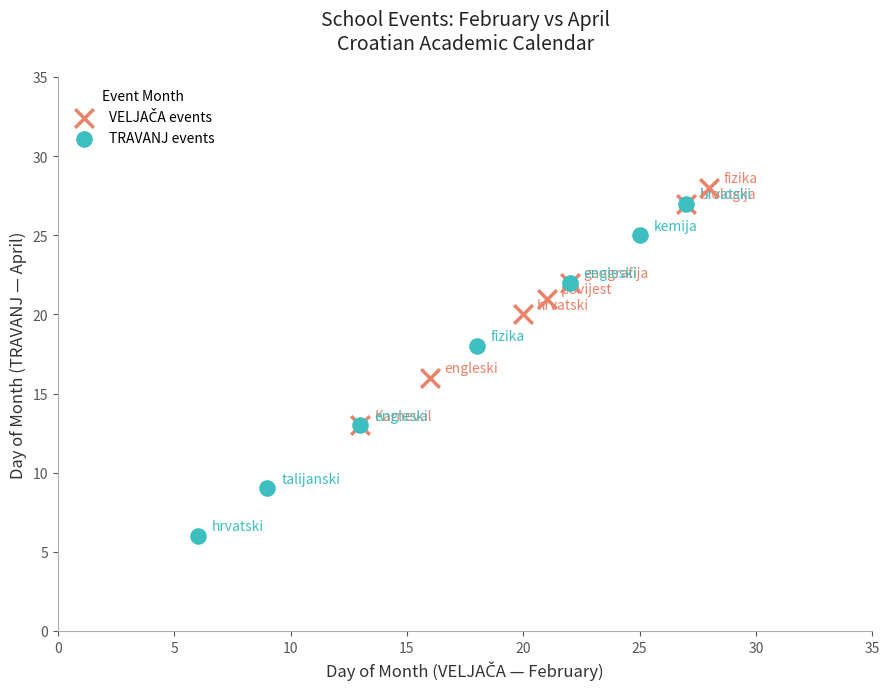

Which series has the widest spread of Y values?

TRAVANJ events